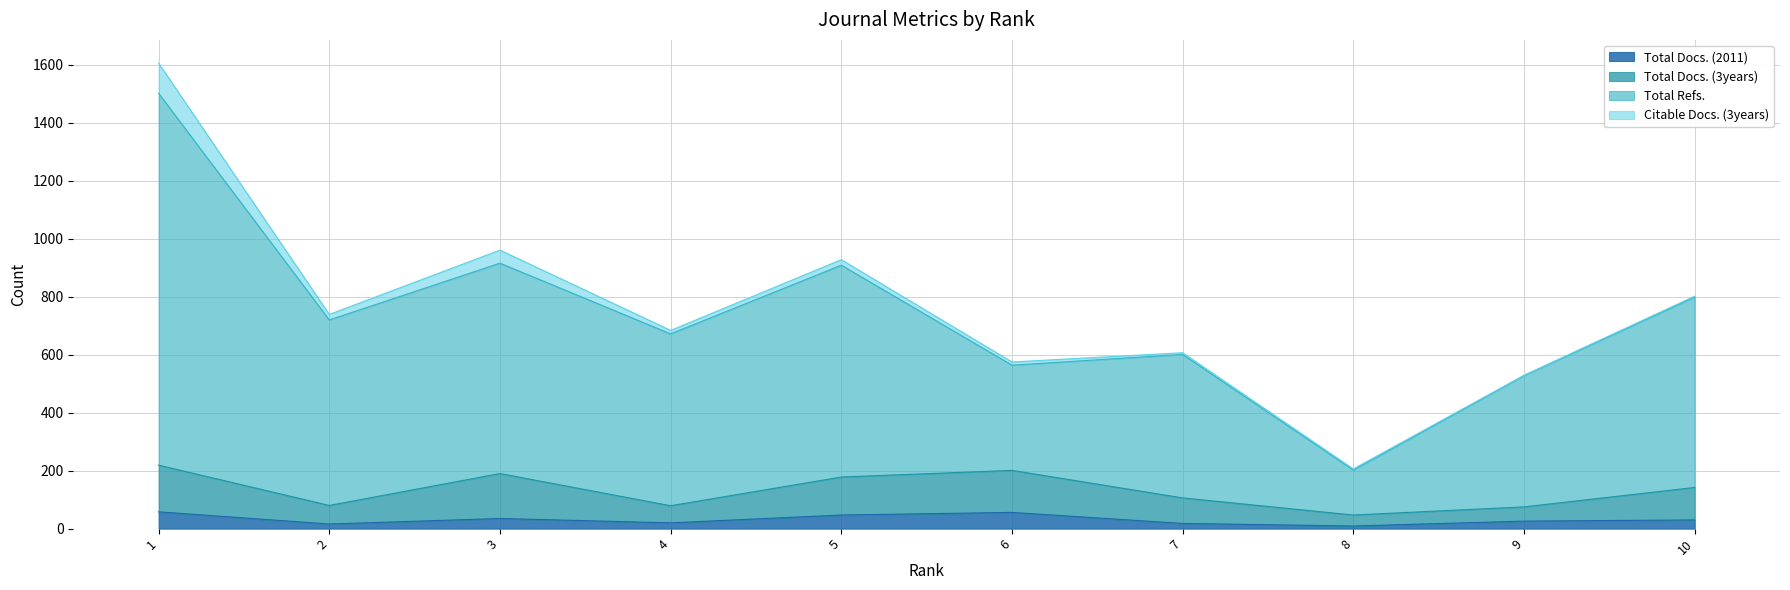

True or false: Total Docs. (2011) has more than 2 interior local peaks.

False